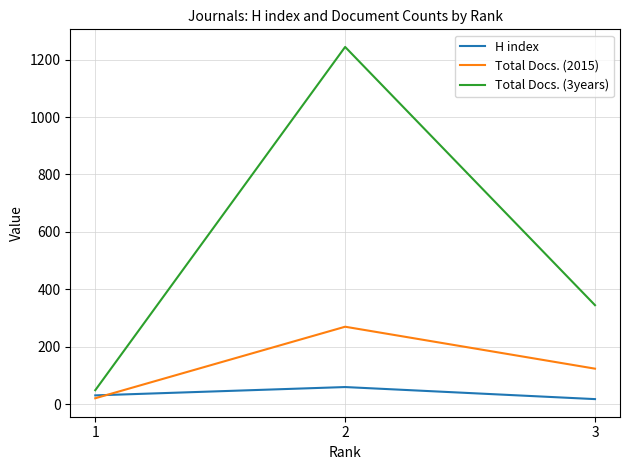

The value of H index at 1 is 31. True or false?

True